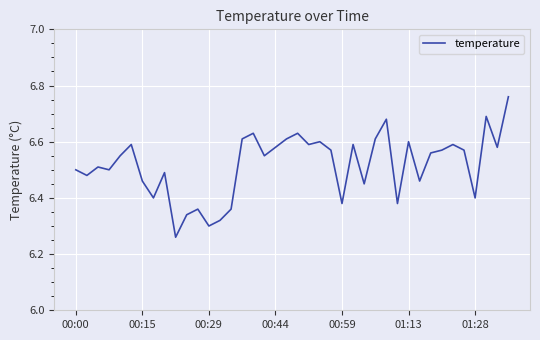

What is the difference between the maximum and minimum values?

0.5